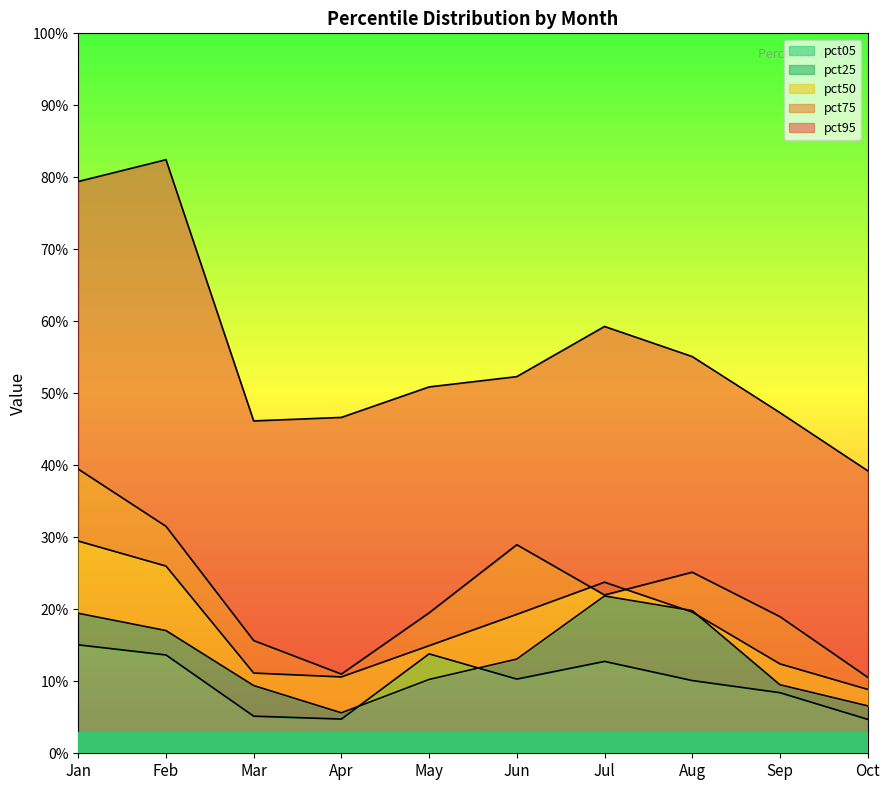

How many distinct data groups are displayed?

5